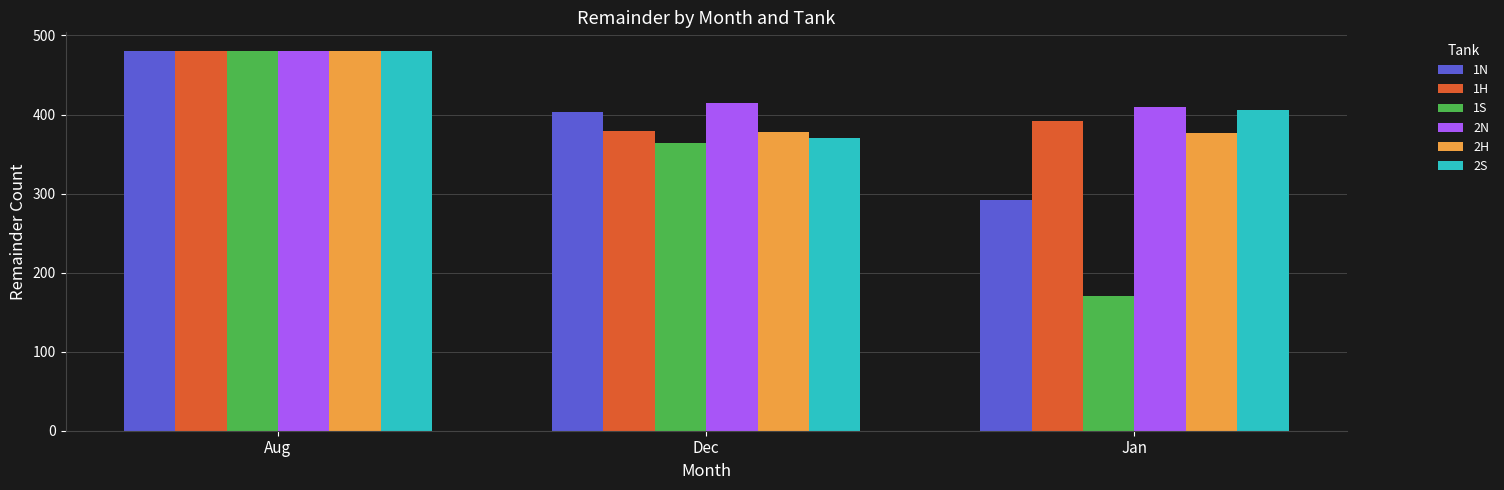

What is the label of the 2nd bar from the right?

Dec